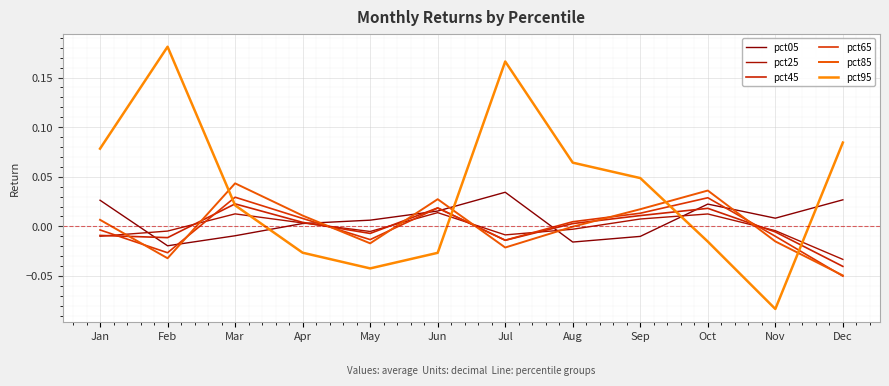

Does the chart display data point markers on the line(s)?

No